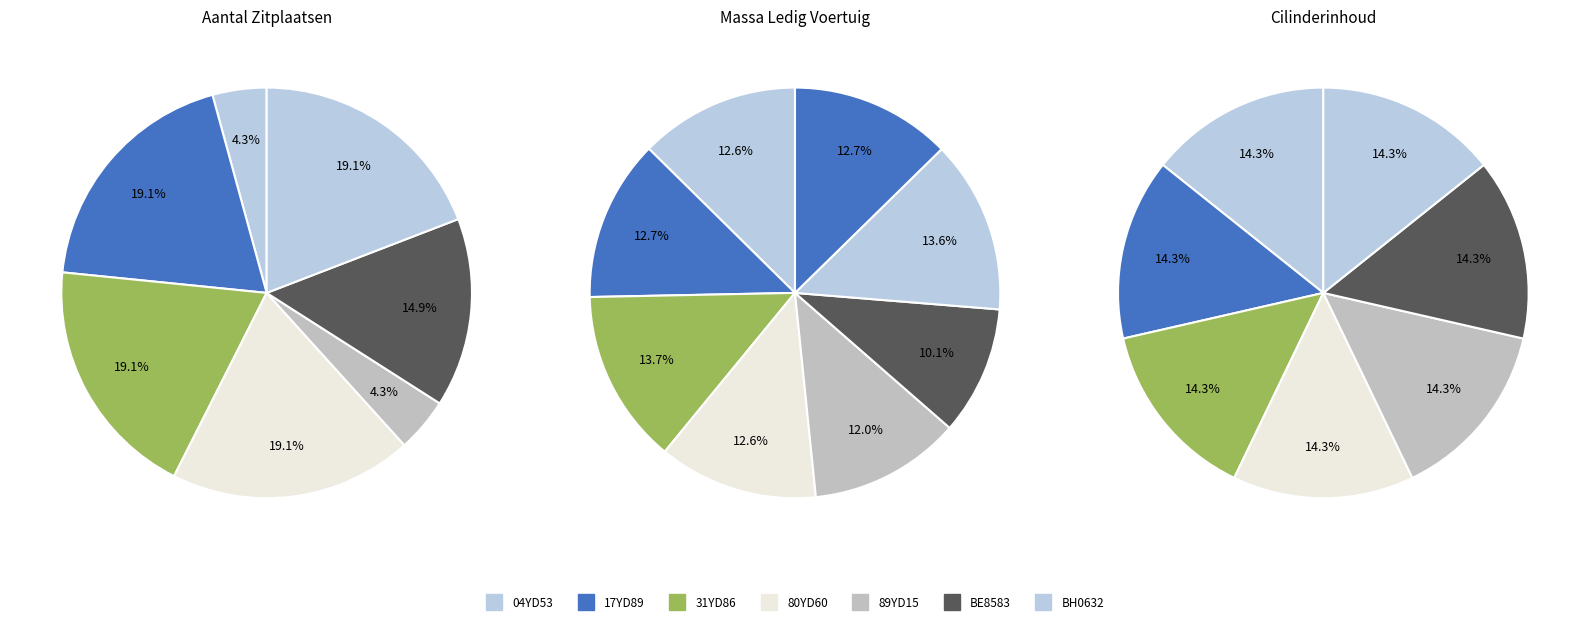

To the nearest percent, what is the average slice percentage?

12%